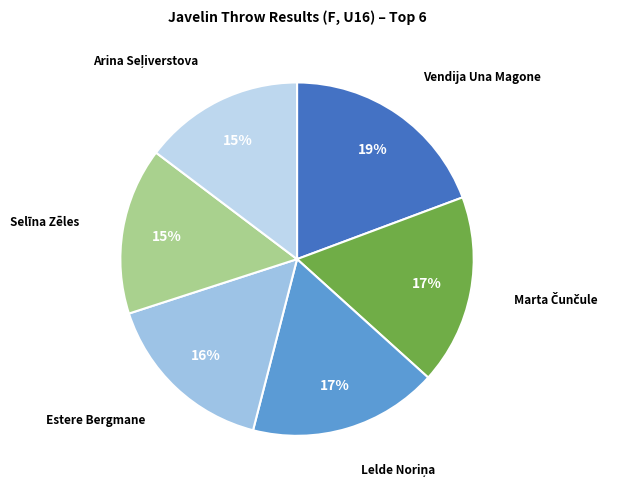

Which slice is the largest?

Vendija Una Magone